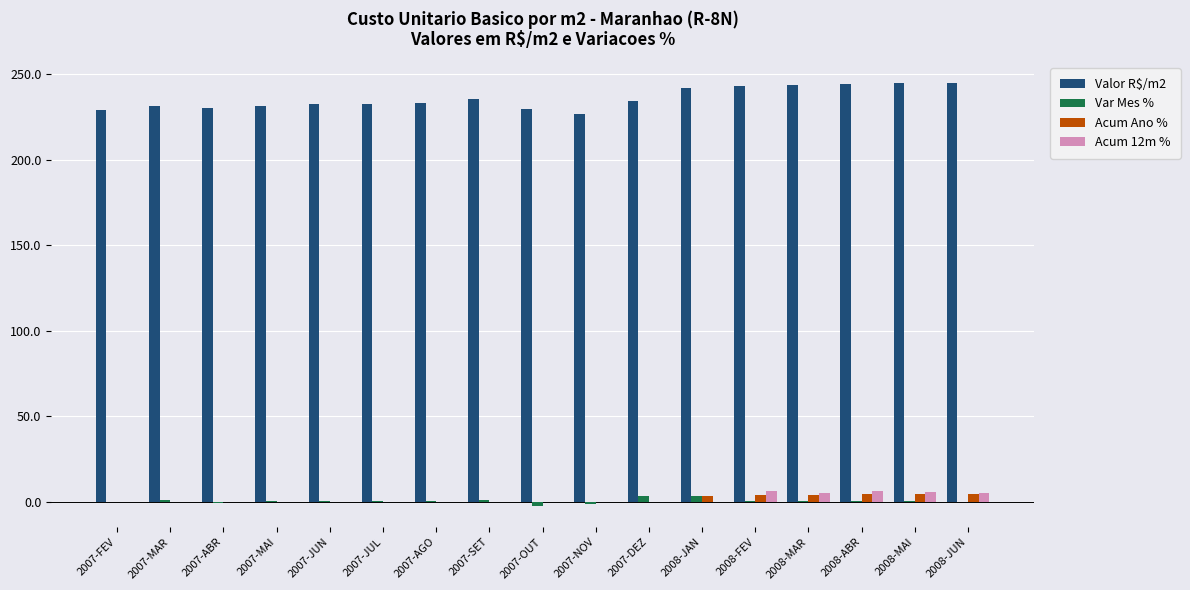

What is the sum of the Acum 12m % values at 2008-MAR and 2007-ABR?

5.2